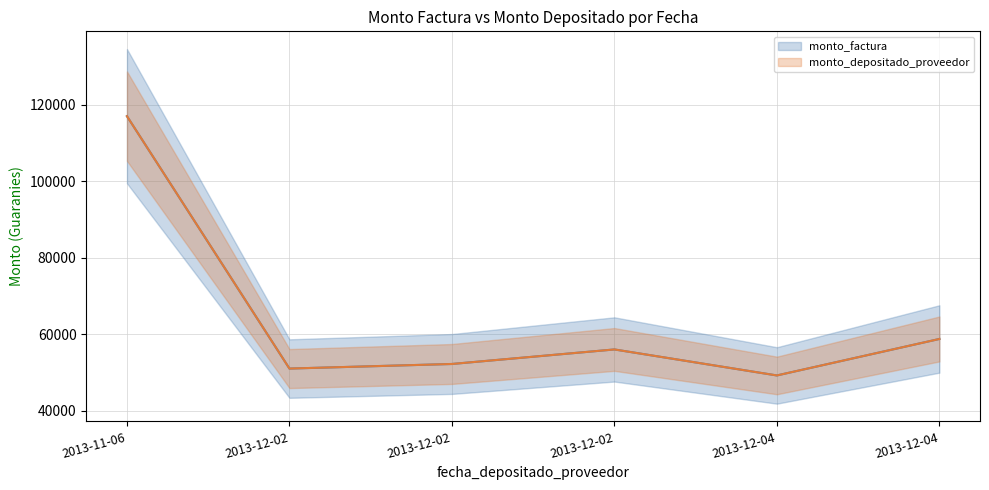

Reading right to left, transcribe all the data shown in this chart.

monto_factura: 58740	49200	56000	52200	51000	117000
monto_depositado_proveedor: 58740	49200	56000	52200	51000	117000